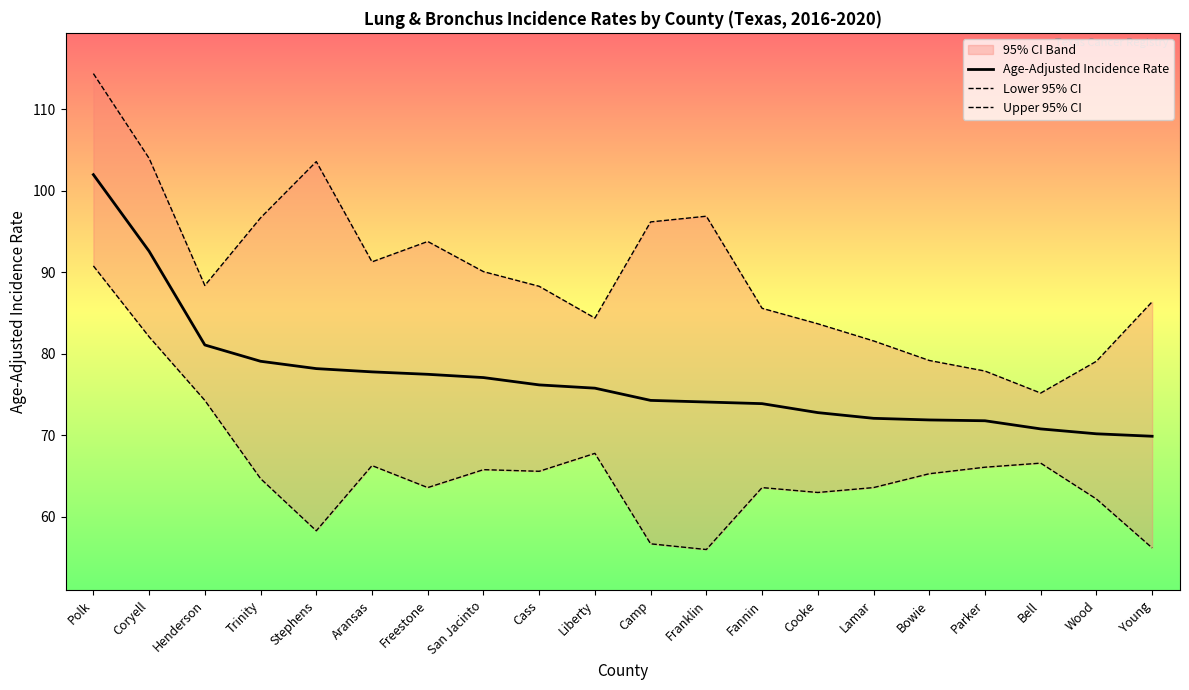

What is the value of the Lower 95% CI point at the 13th from the left?

63.6